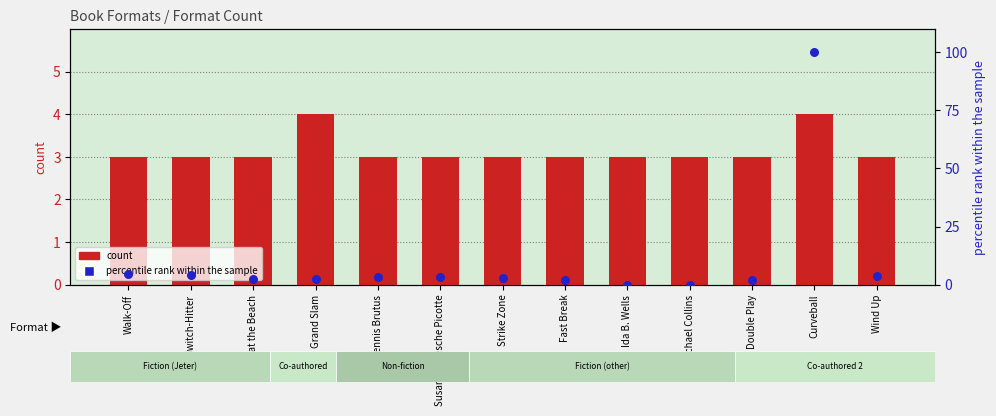

At how many categories does at least one series exceed 43?

1